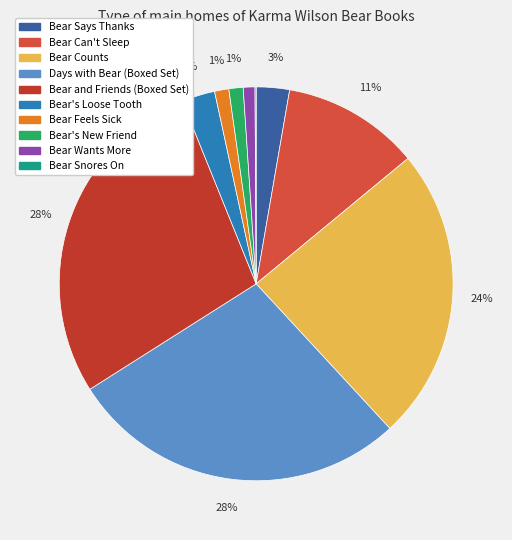

What portion of the pie excludes Days with Bear (Boxed Set)?

72.1%